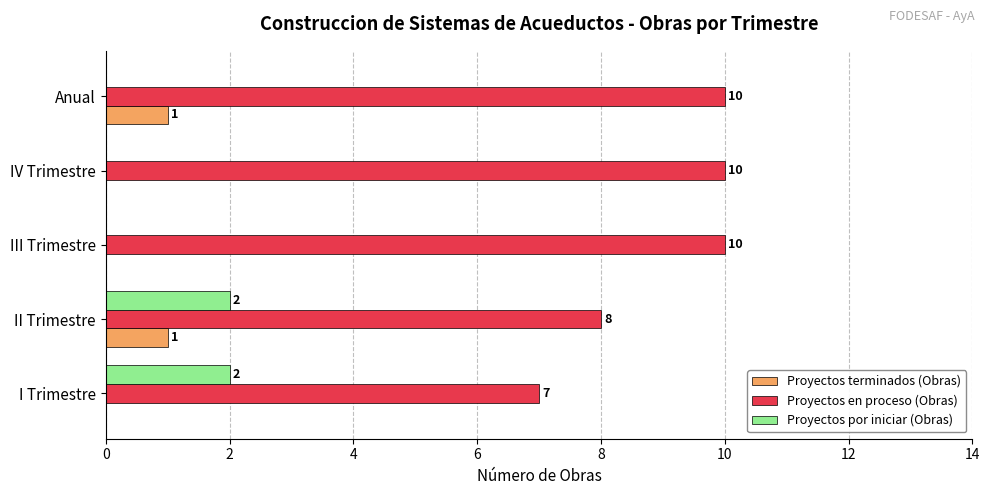

What is the highest value of the Proyectos en proceso (Obras) series?

10